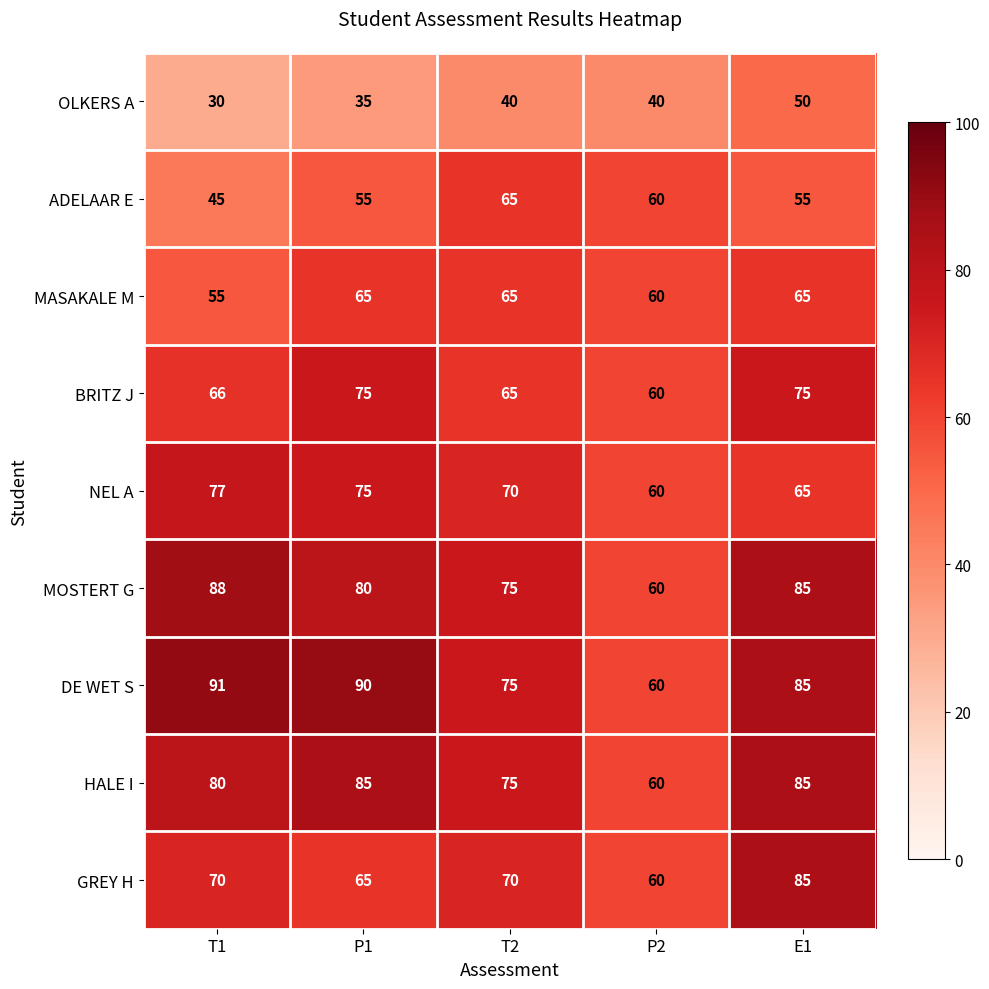

What is the difference between the maximum and minimum values in the GREY H series?

25